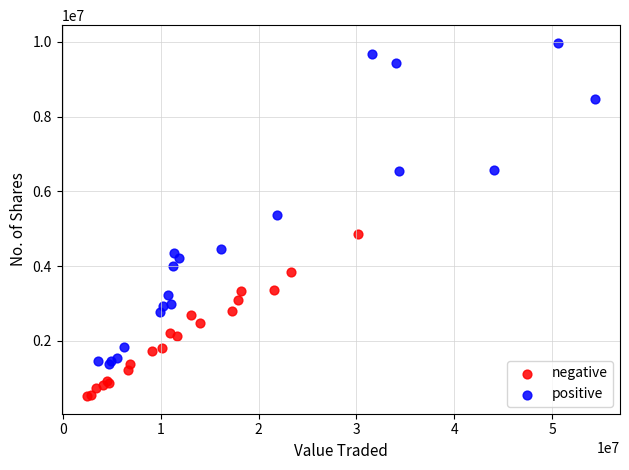

Which series reaches the maximum Y coordinate?

positive